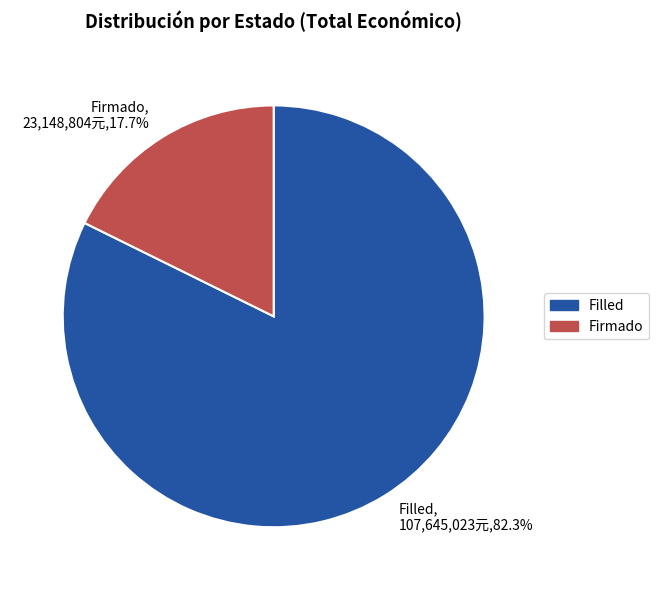

Which has a higher value, Firmado, 23,148,804元,17.7% or Filled, 107,645,023元,82.3%?

Filled, 107,645,023元,82.3%